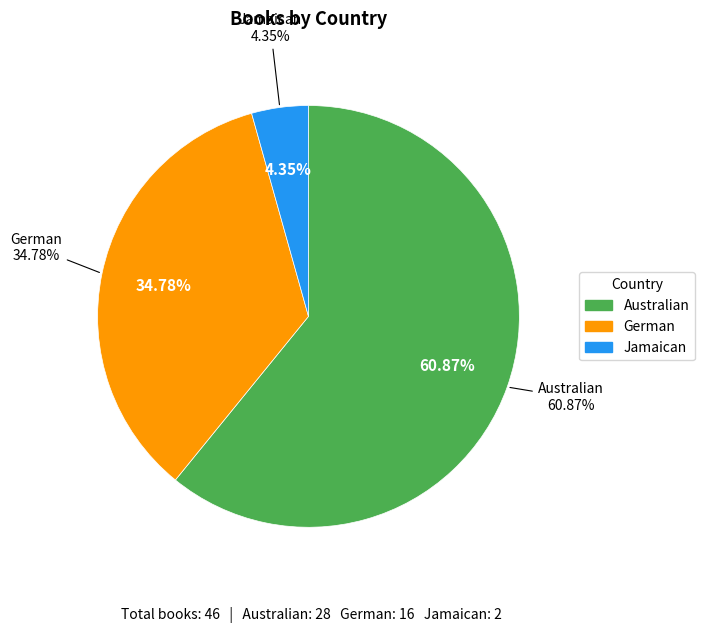

What percentage is the German slice, to the nearest percent?

35%